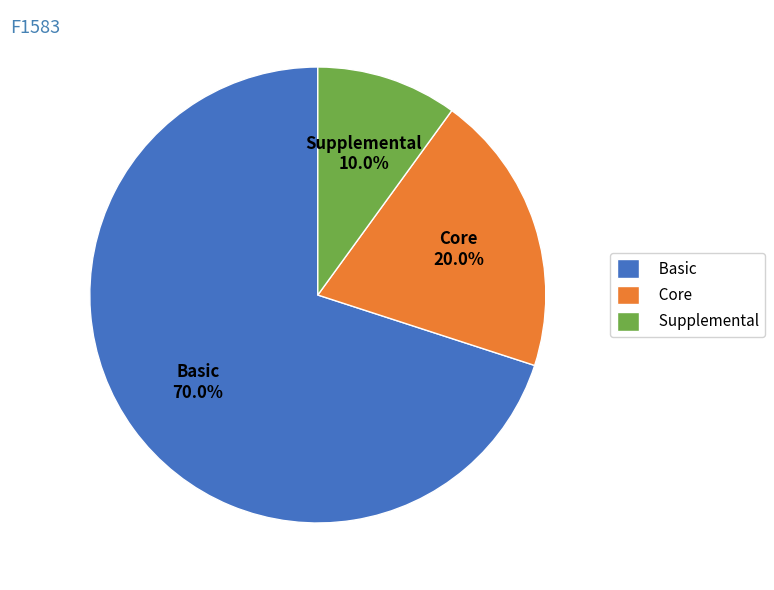

What is the smallest slice in the pie chart?

Supplemental